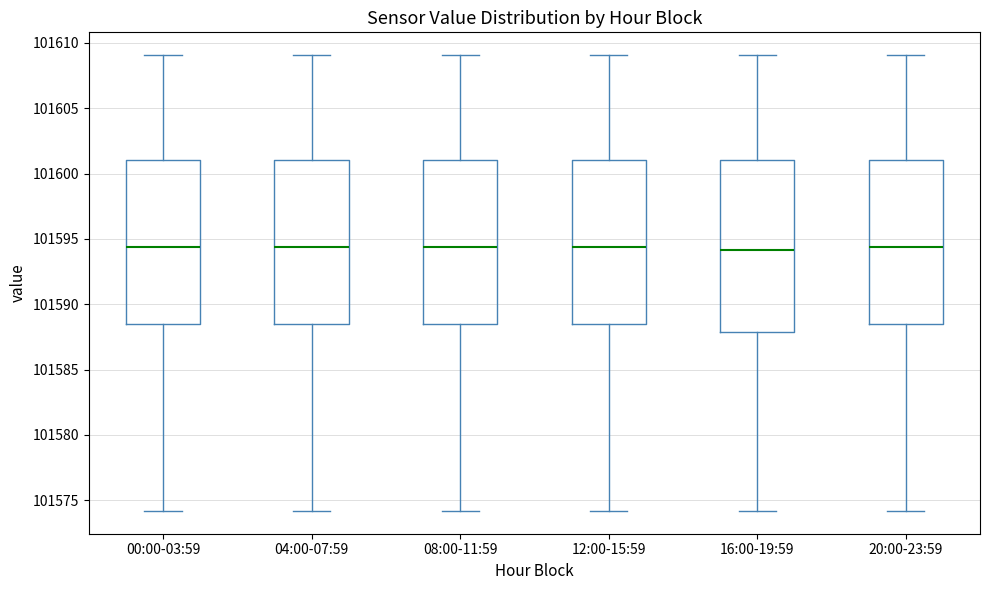

Reading left to right, transcribe this box plot: for each box, give where its median line is, the range the box spans, and where its two whiskers end, as read against the y-axis. The values are not printed on the chart, so give them approximately, as read against the axis.

00:00-03:59: median 101594.5, box 101588.5 to 101601.0, whiskers 101574.0 to 101609.0
04:00-07:59: median 101594.5, box 101588.5 to 101601.0, whiskers 101574.0 to 101609.0
08:00-11:59: median 101594.5, box 101588.5 to 101601.0, whiskers 101574.0 to 101609.0
12:00-15:59: median 101594.5, box 101588.5 to 101601.0, whiskers 101574.0 to 101609.0
16:00-19:59: median 101594.0, box 101588.0 to 101601.0, whiskers 101574.0 to 101609.0
20:00-23:59: median 101594.5, box 101588.5 to 101601.0, whiskers 101574.0 to 101609.0